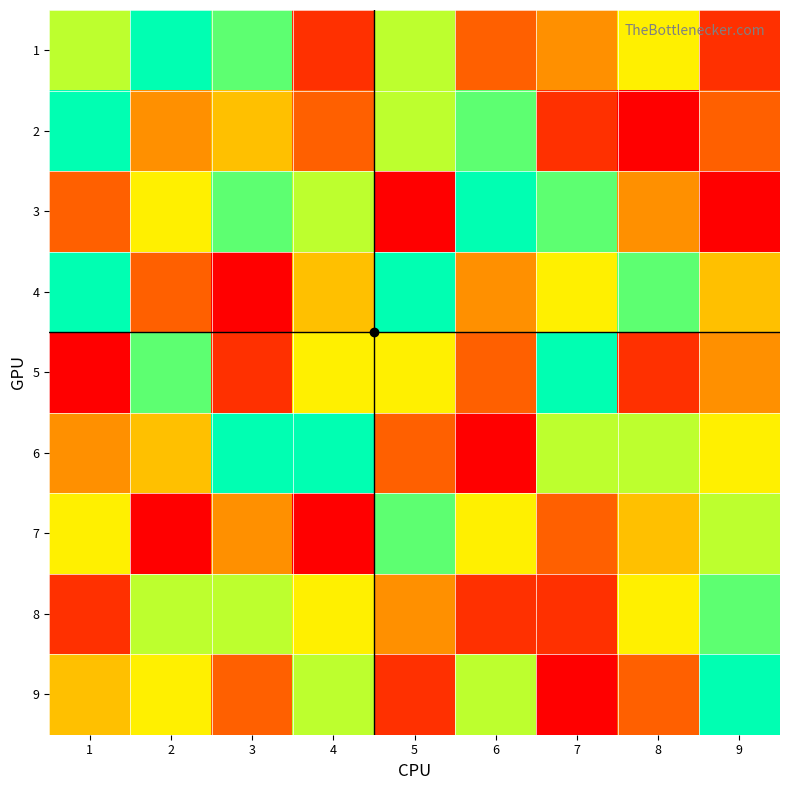

What is the total value across all series at 7?

42